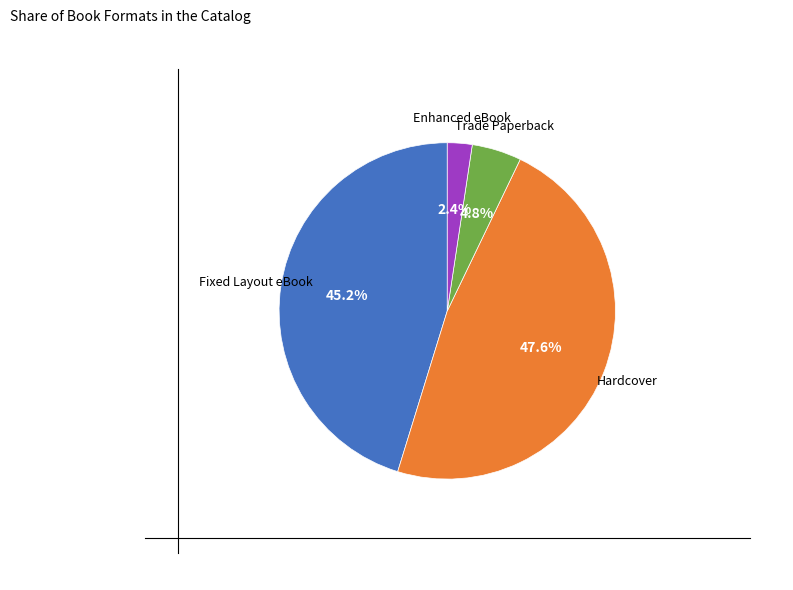

How many segments does this pie chart have?

4